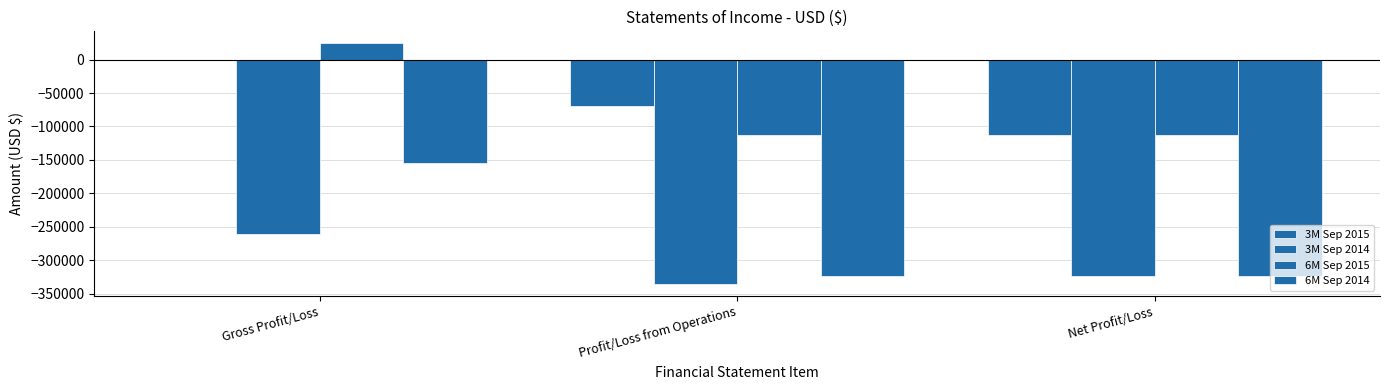

At which label is 6M Sep 2014 closest to -239144?

Gross Profit/Loss